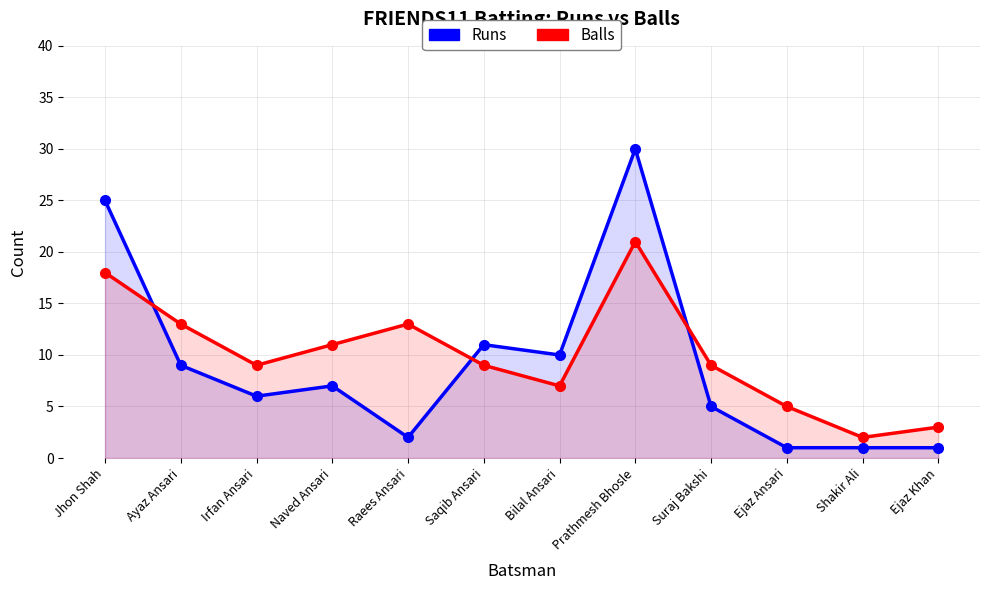

What is the difference between the second highest and minimum values in the Balls series?

16